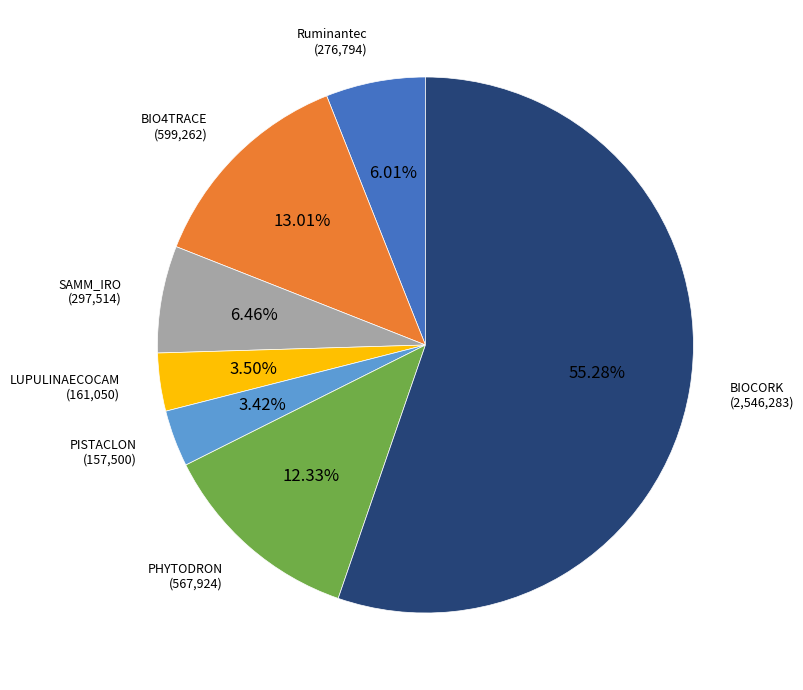

Is there a majority slice in this chart?

Yes